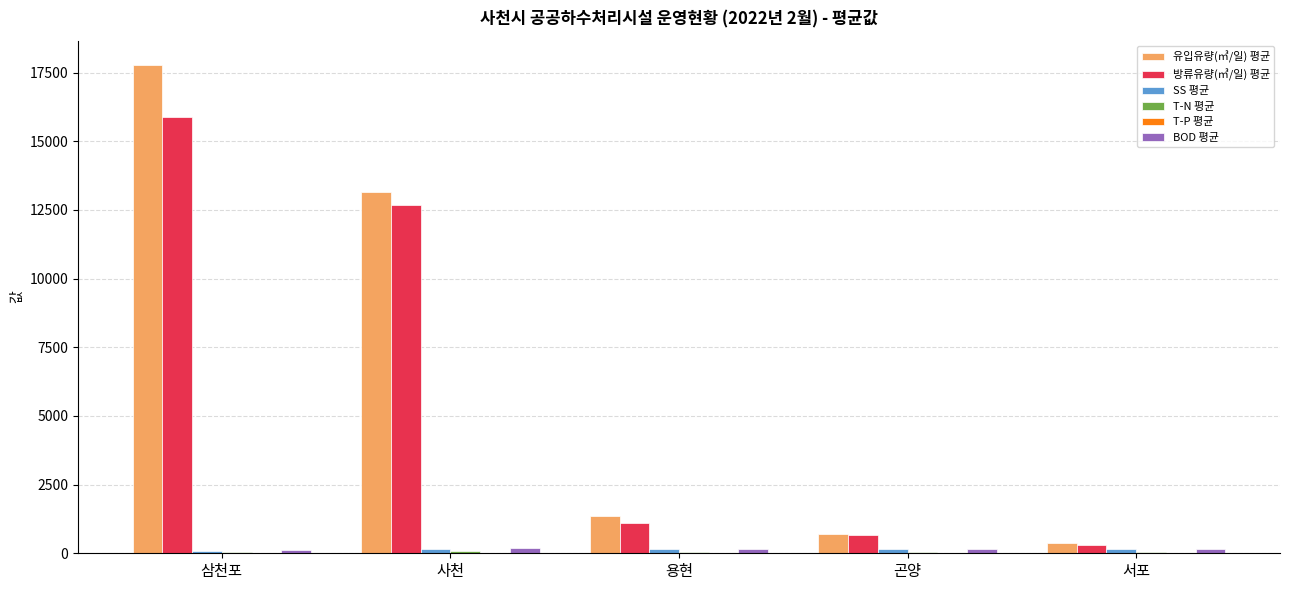

What is the maximum value for 유입유량(㎥/일) 평균?

17775.3